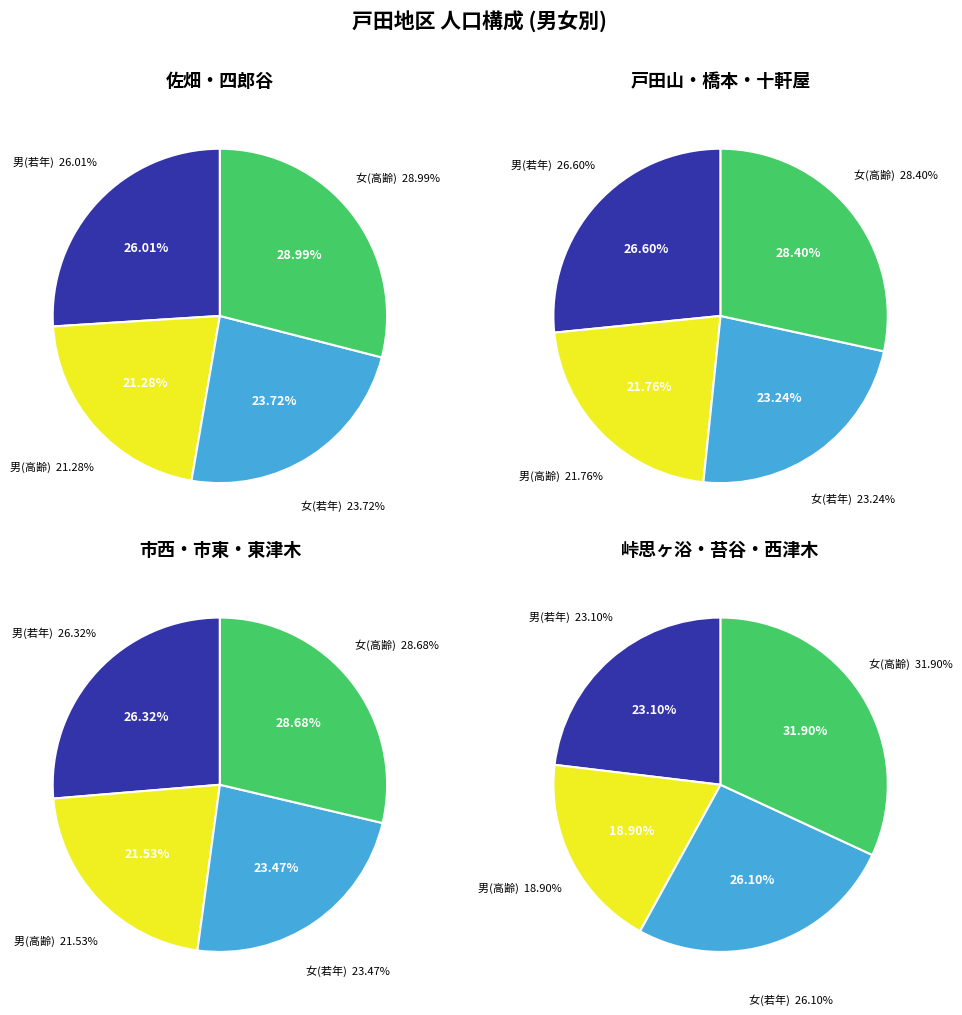

Which has a higher value, 東津木 or 十軒屋?

十軒屋